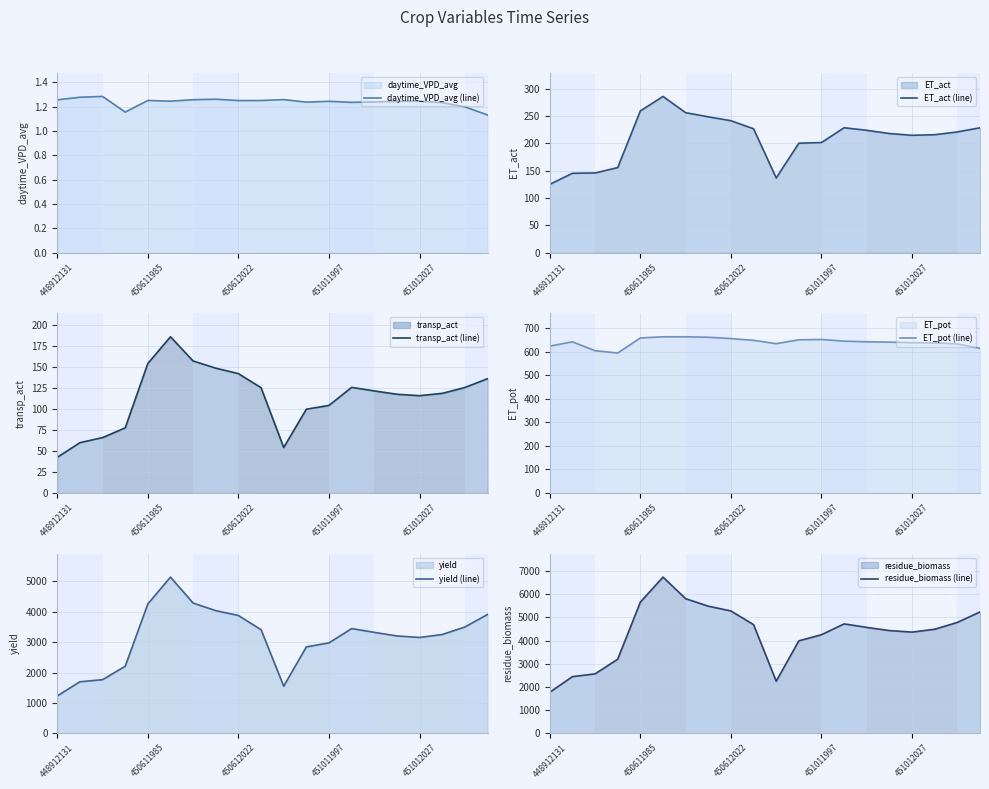

Reading right to left, what are all the values shown in this chart?

daytime_VPD_avg (line): 1.1	1.2	1.2	1.2	1.2	1.2	1.2	1.2	1.2	1.3	1.2	1.2	1.3	1.3	1.2	1.2	1.2	1.3	1.3	1.3
ET_act (line): 228.2	220.7	215.6	214.5	217.7	223.6	228.3	201.2	200.1	136.6	226.4	241.2	248.2	255.9	285.6	259.1	155.5	145.6	145.1	124.8
transp_act (line): 135.6	125.2	118.3	115.5	117.2	121.2	125.4	104.0	99.5	54.0	125.0	141.7	148.2	156.7	185.5	153.8	77.3	65.7	59.7	42.3
ET_pot (line): 615.5	634.2	638.8	639.5	641.7	643.3	646.0	653.1	651.8	635.3	649.5	656.9	662.6	664.7	664.5	659.6	595.6	605.3	643.0	624.9
yield (line): 3911.1	3499.9	3251.9	3155.8	3205.0	3323.8	3446.8	2977.2	2844.7	1551.5	3411.3	3878.0	4038.0	4286.5	5143.1	4260.2	2208.3	1766.0	1696.2	1229.6
residue_biomass (line): 5232.0	4780.1	4487.3	4363.6	4429.3	4565.6	4717.1	4251.1	3987.0	2246.2	4685.8	5275.3	5480.4	5804.6	6735.4	5656.0	3195.8	2562.6	2442.1	1769.8